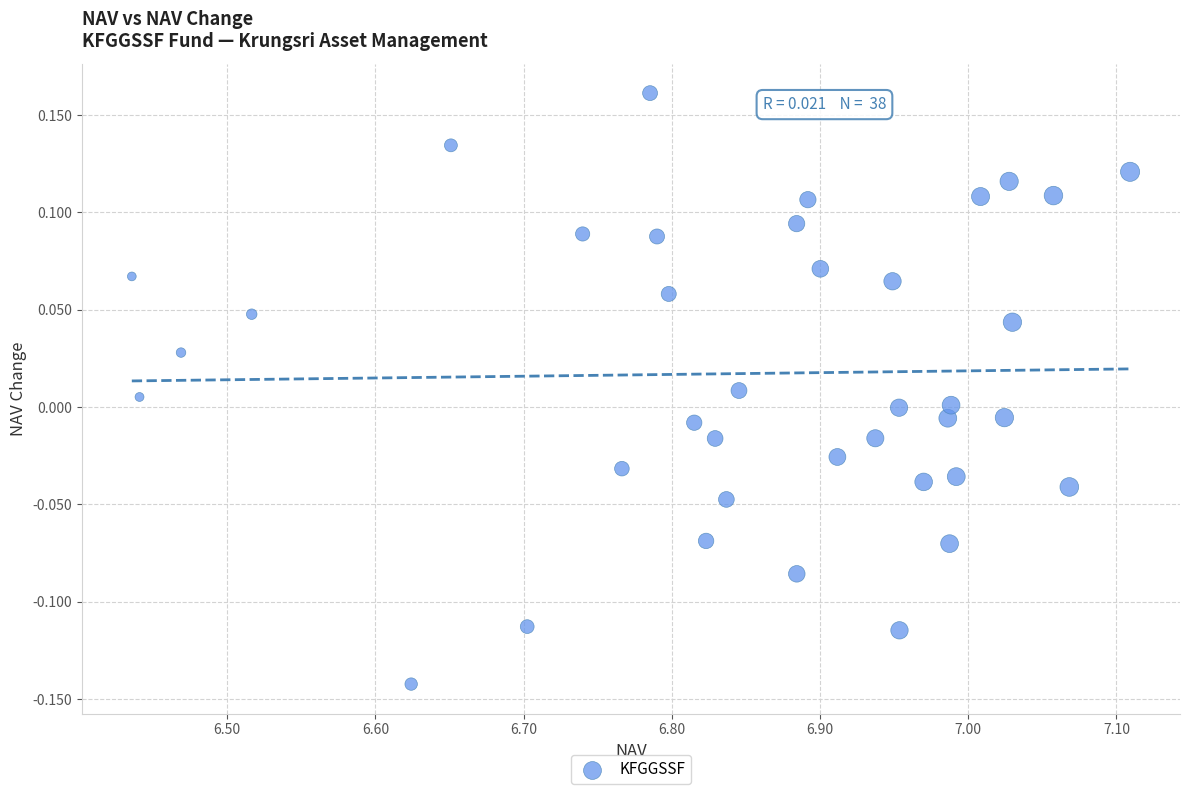

What is the range of X values (max minus min)?

0.7